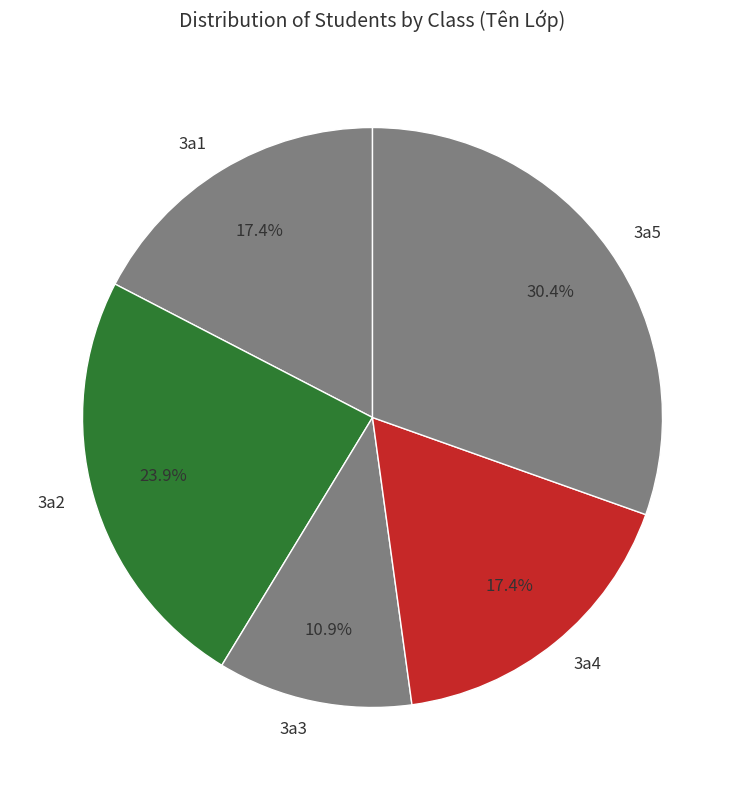

What is the largest slice in the pie chart?

3a5